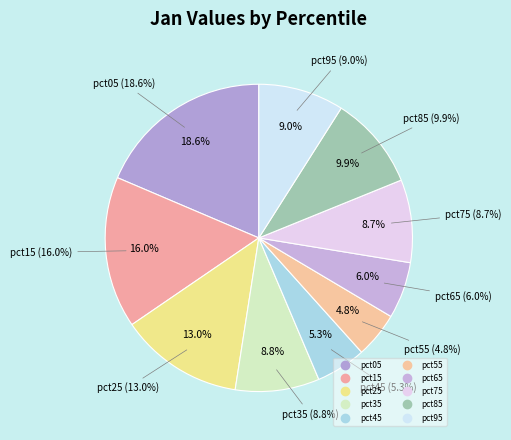

What percentage is the pct25 slice, to the nearest percent?

13%